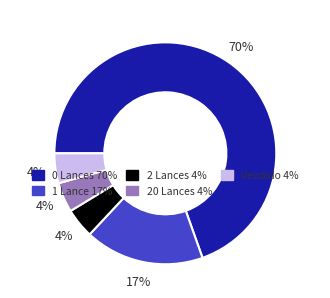

Is there any slice that represents more than half of the pie?

Yes